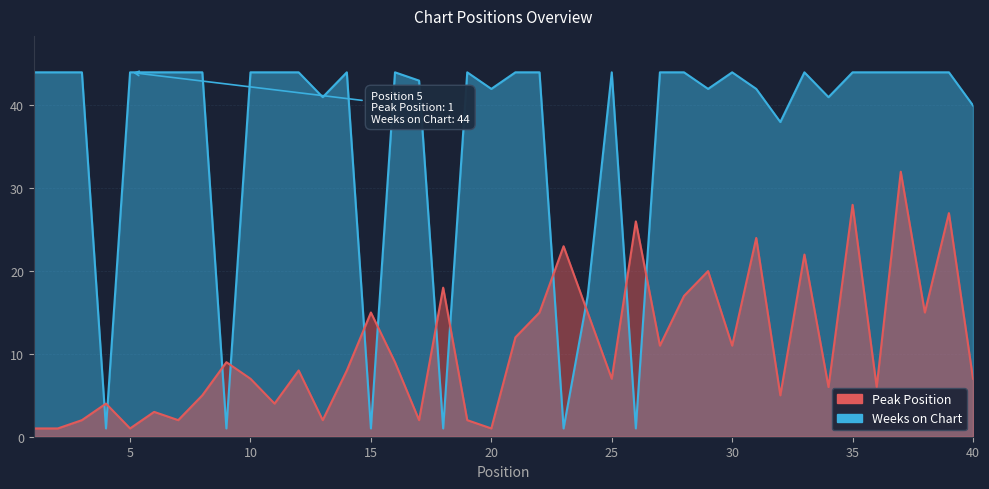

What are all the series names shown in the legend?

Peak Position, Weeks on Chart